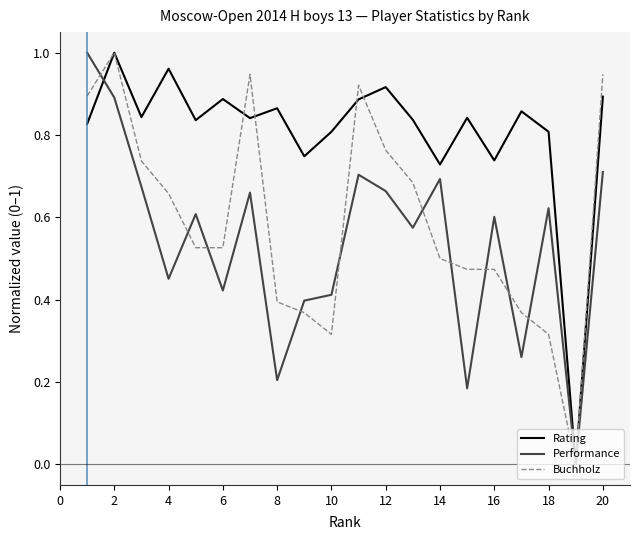

What is the sum of all Buchholz values?

11.8